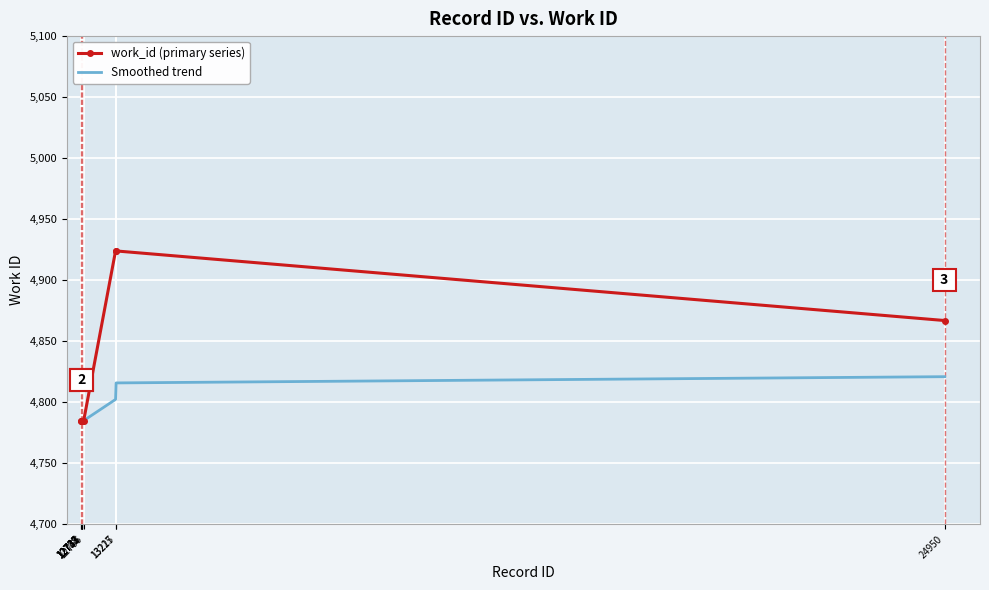

What is the difference between the maximum and minimum values in the Smoothed trend series?

36.0